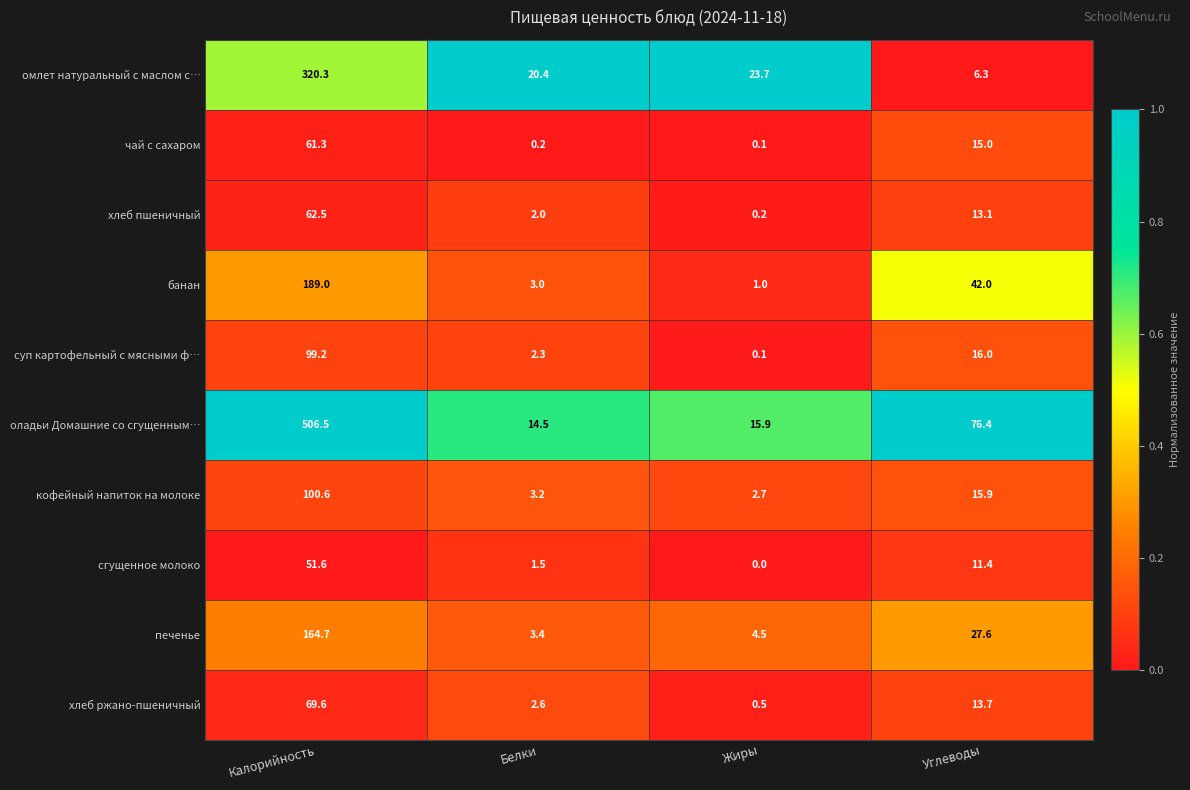

The хлеб ржано-пшеничный series shows 18.3 at Углеводы. True or false?

False